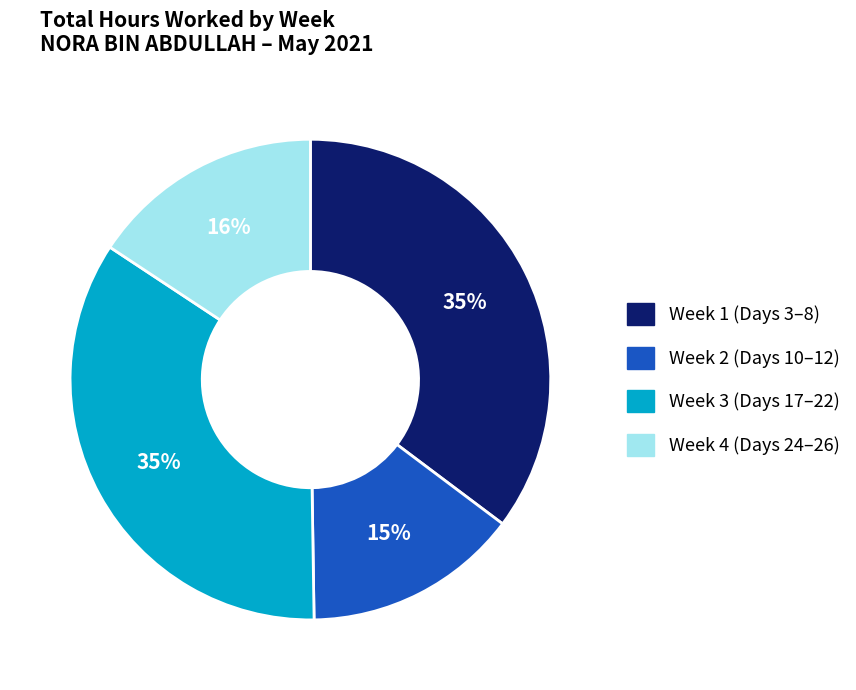

Is there any slice that represents more than half of the pie?

No